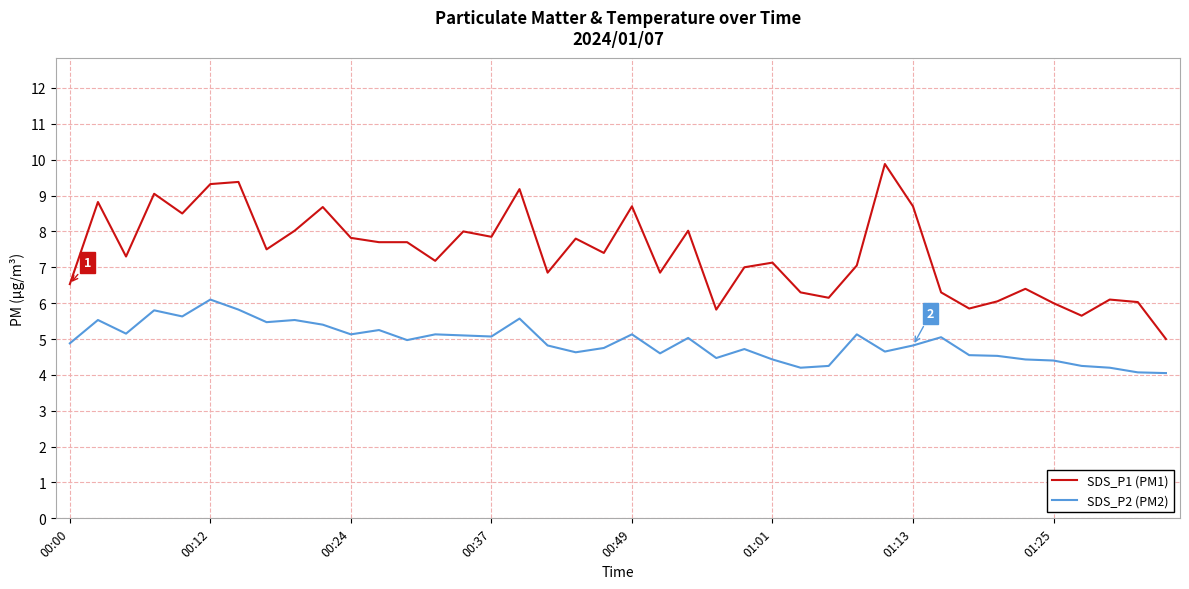

True or false: SDS_P1 (PM1) has more than 2 interior local peaks.

True